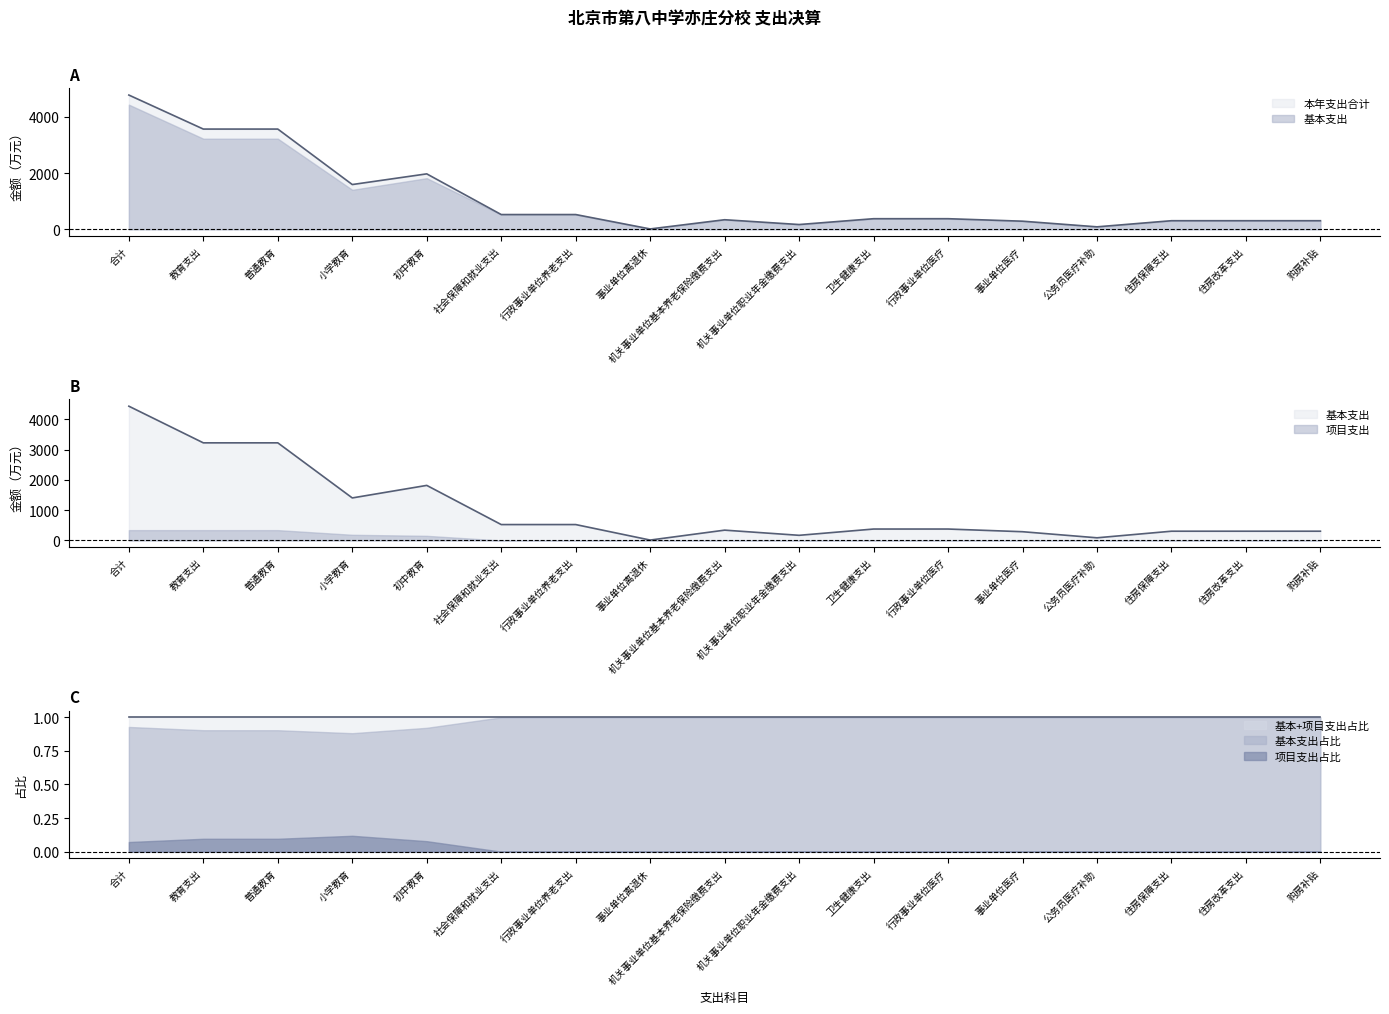

What is the label of the 8th point from the left?

事业单位离退休